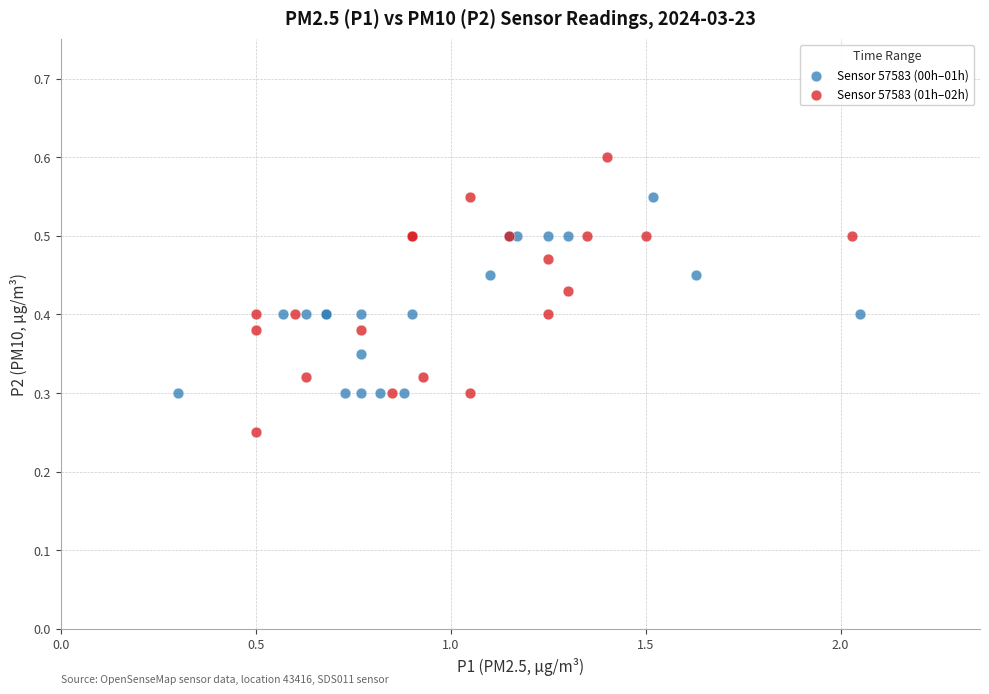

Which series has the widest spread of Y values?

Sensor 57583 (01h–02h)